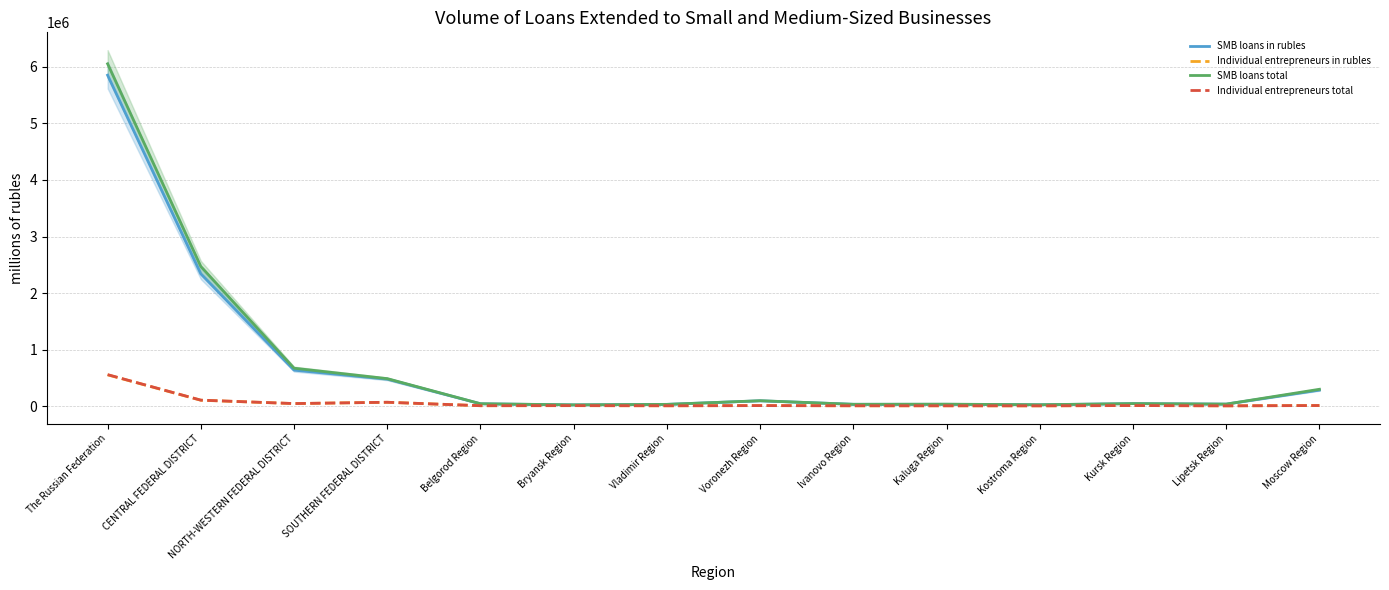

Is this an area chart (filled region under the line)?

No